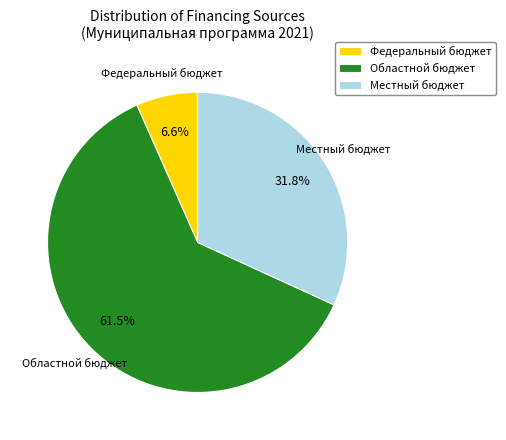

Count the number of slices in the pie.

3